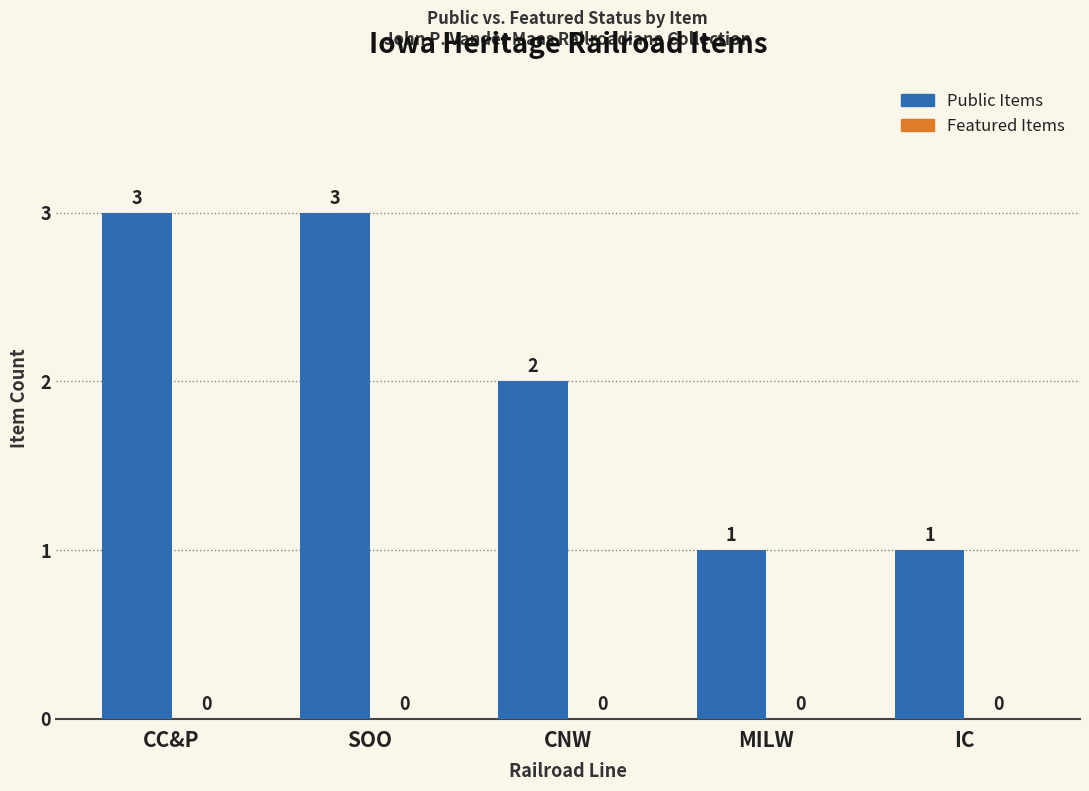

True or false: the data shows 1 at IC.

True